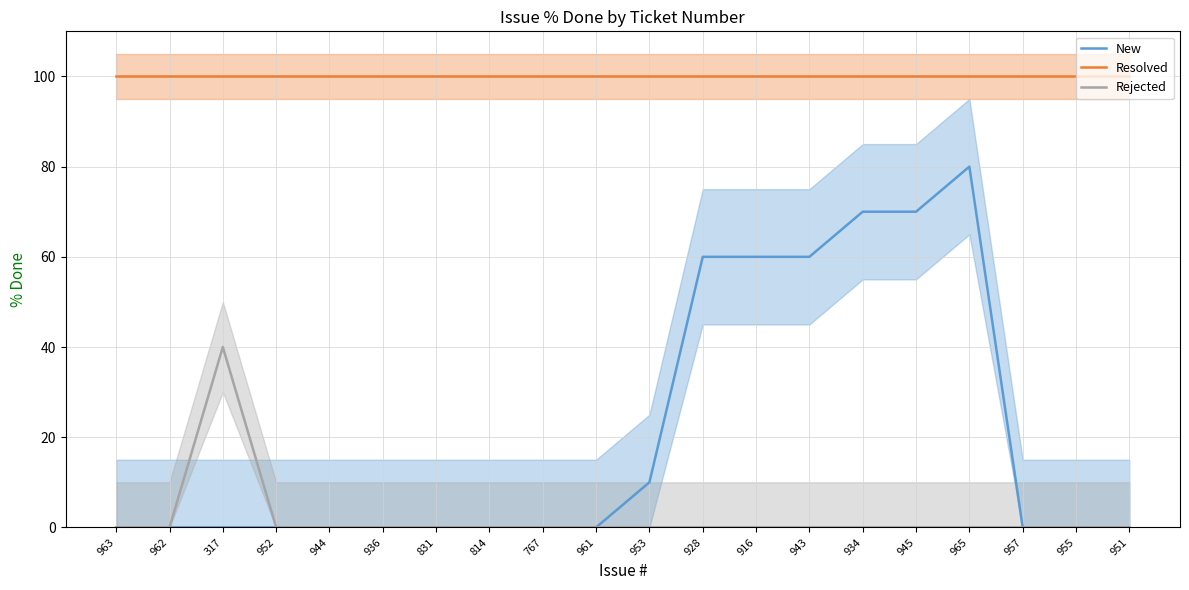

Which category has the lowest value in the New series?

963